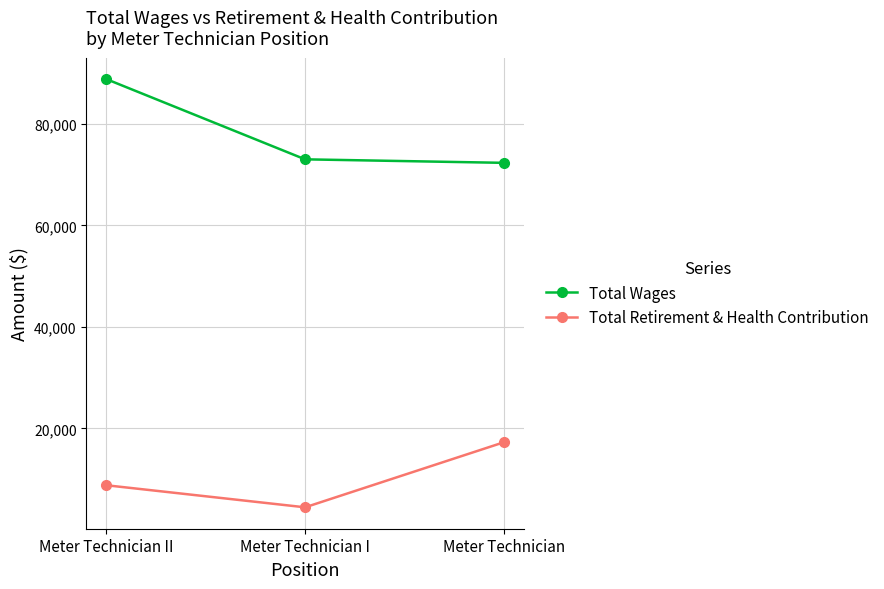

Between Meter Technician I and Meter Technician, which series saw the biggest shift?

Total Retirement & Health Contribution